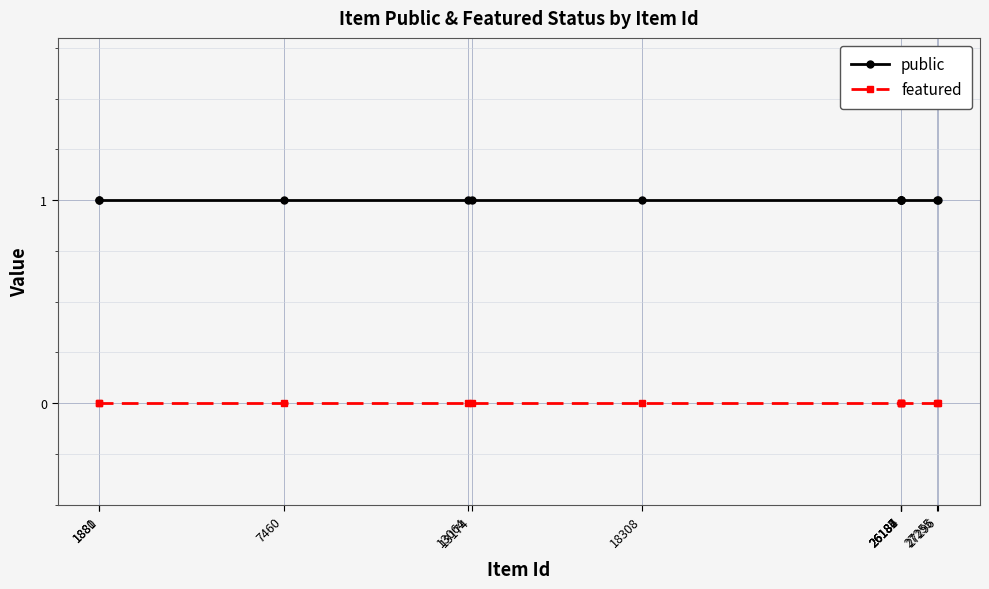

Which series has the largest range (max minus min)?

public